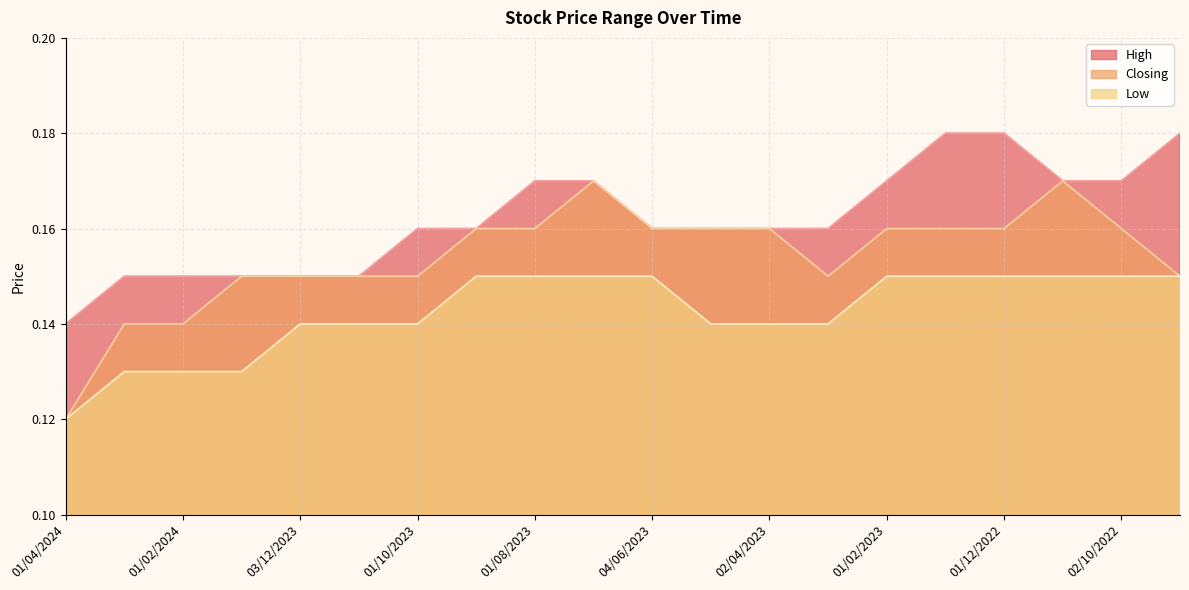

True or false: Low has a value of 0.3 at 01/08/2023.

False